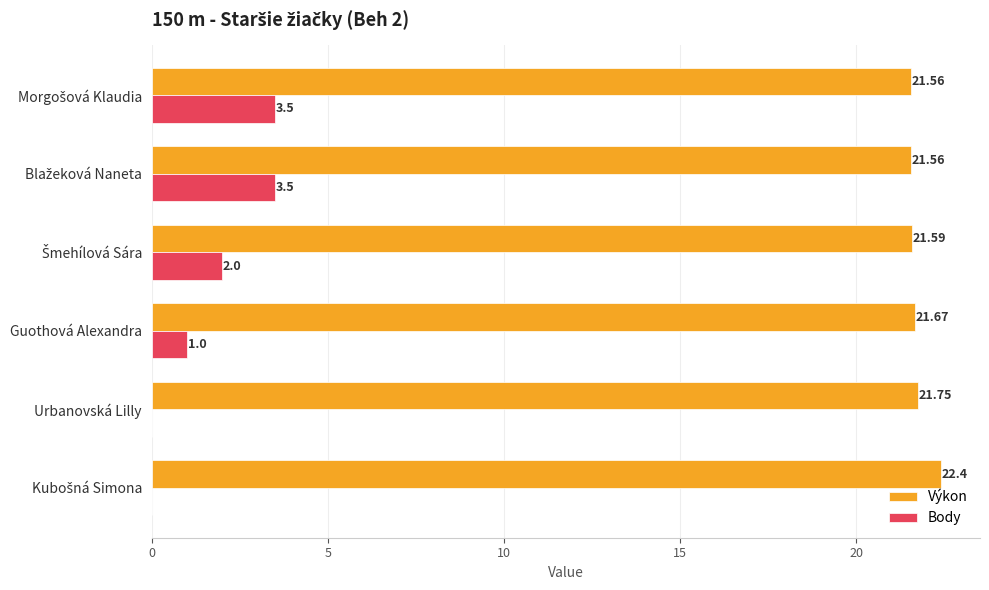

What is the sum of all Body values?

10.0